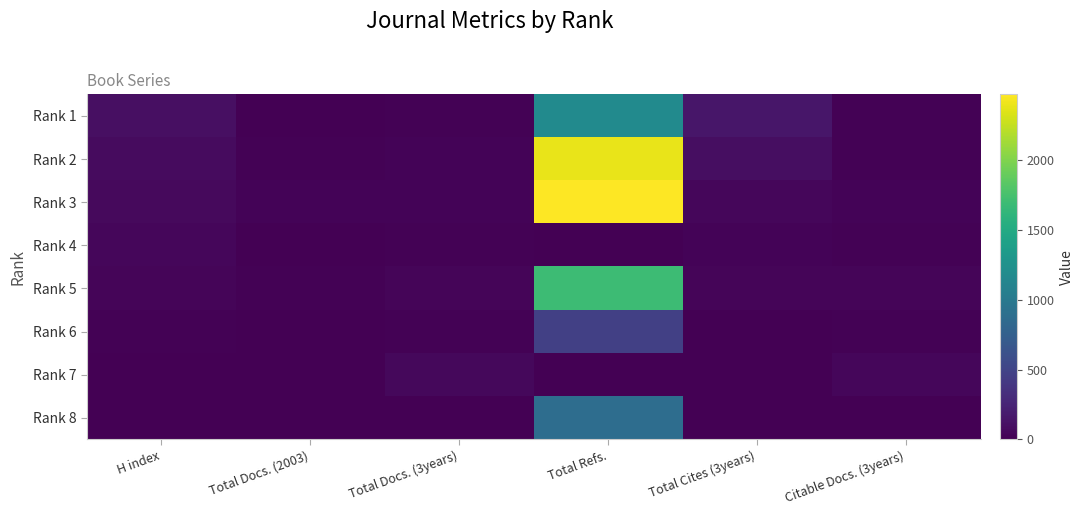

Which has a higher value, Total Cites (3years) or Total Docs. (2003)?

Total Cites (3years)